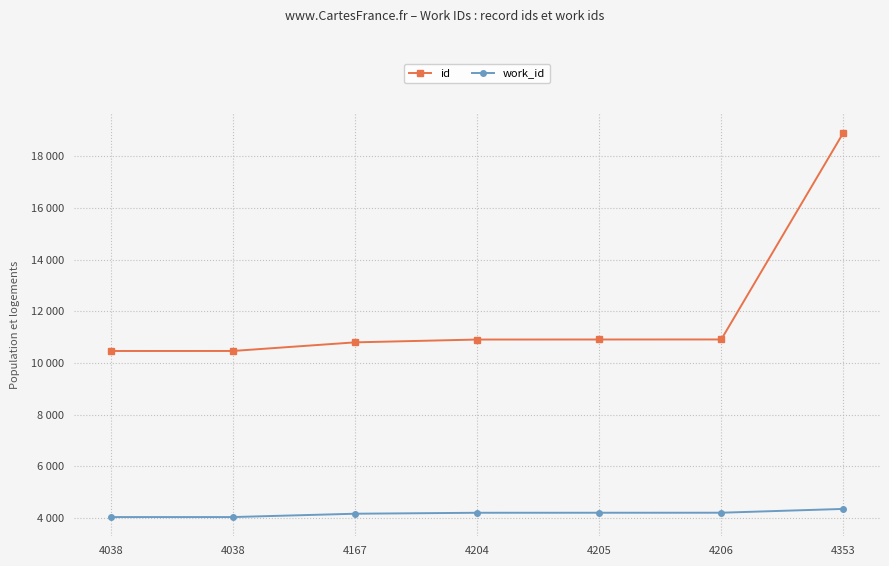

Is this an area chart (filled region under the line)?

No